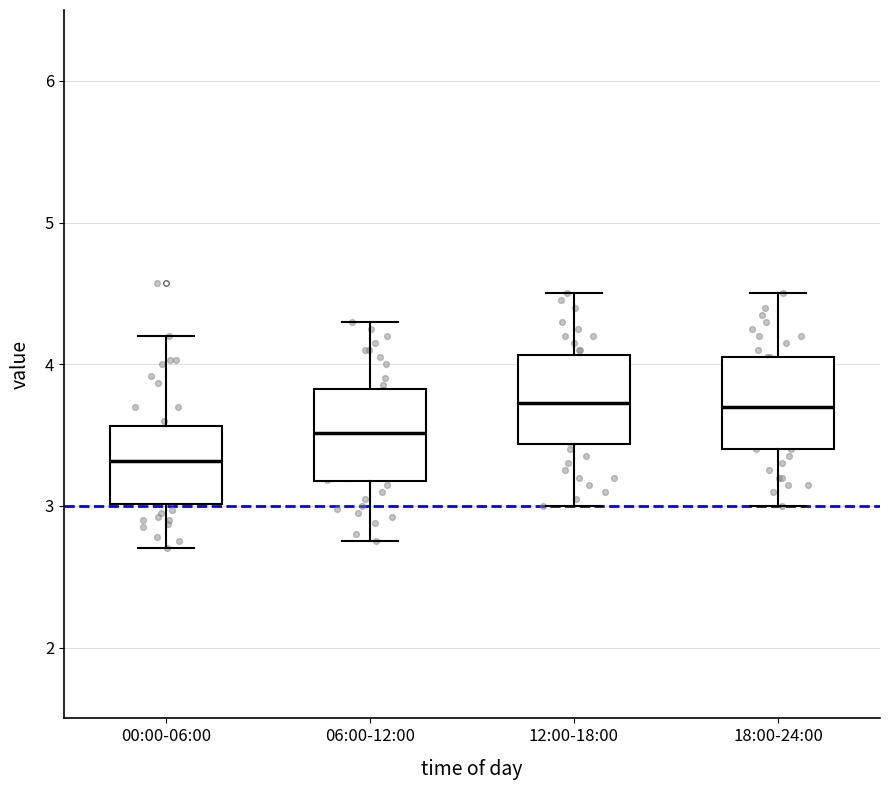

Reading left to right, read every box against the y-axis: the position of its median line, the range the box covers, and the ends of its whiskers. The values are not printed on the chart, so give them approximately, as read against the axis.

00:00-06:00: median 3.3, box 3.0 to 3.6, whiskers 2.7 to 4.2
06:00-12:00: median 3.5, box 3.2 to 3.8, whiskers 2.8 to 4.3
12:00-18:00: median 3.7, box 3.4 to 4.1, whiskers 3.0 to 4.5
18:00-24:00: median 3.7, box 3.4 to 4.1, whiskers 3.0 to 4.5